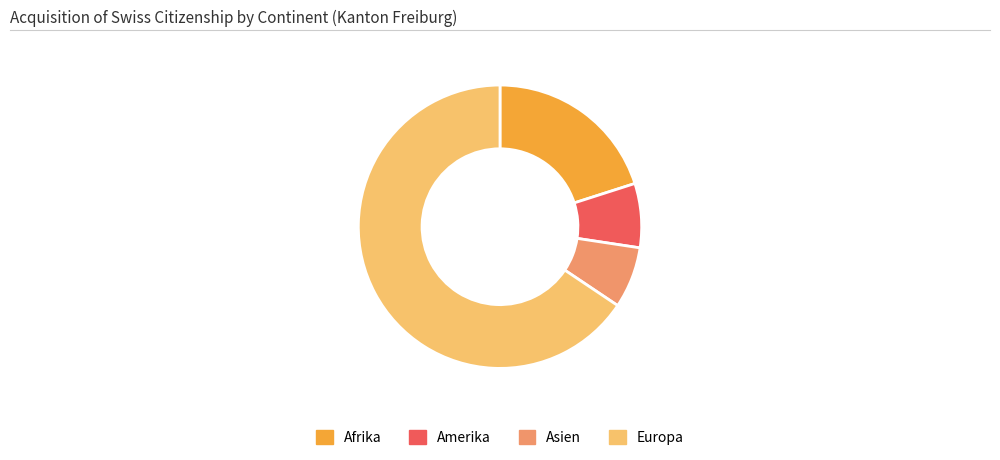

Approximately how many times larger is the value at Europa compared to Amerika?

9.0